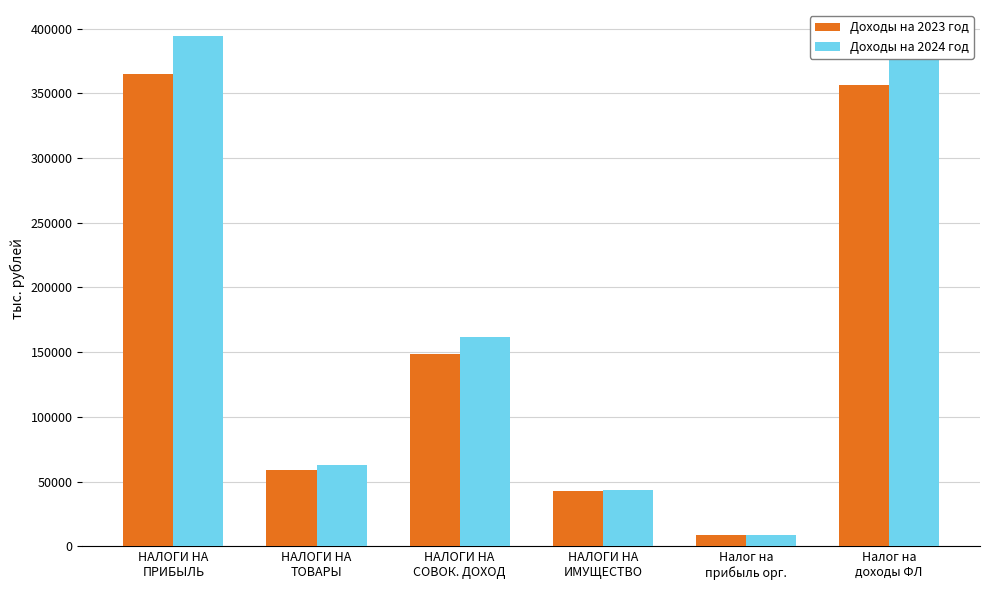

Is the value of Доходы на 2023 год at НАЛОГИ НА
ПРИБЫЛЬ greater than the value of Доходы на 2024 год at НАЛОГИ НА
ИМУЩЕСТВО?

Yes